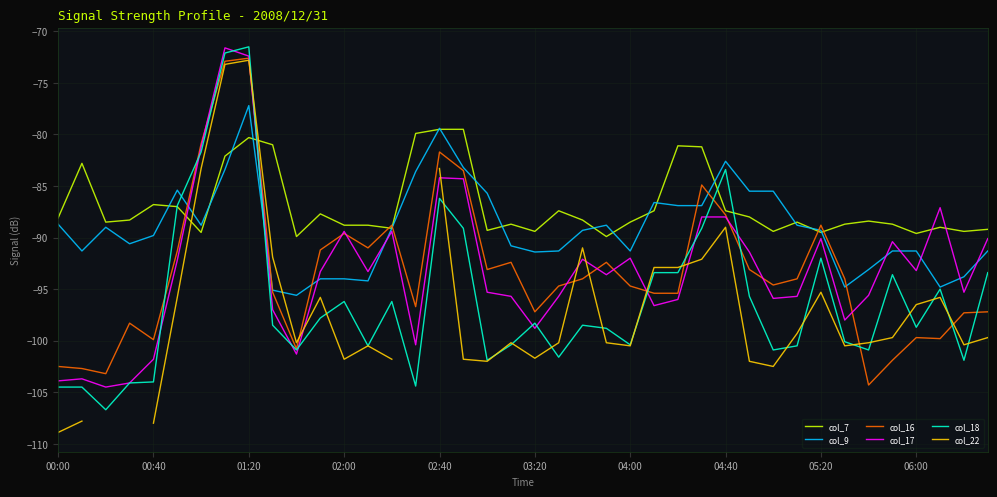

What is the difference between the maximum and second lowest values in the col_16 series?

30.6